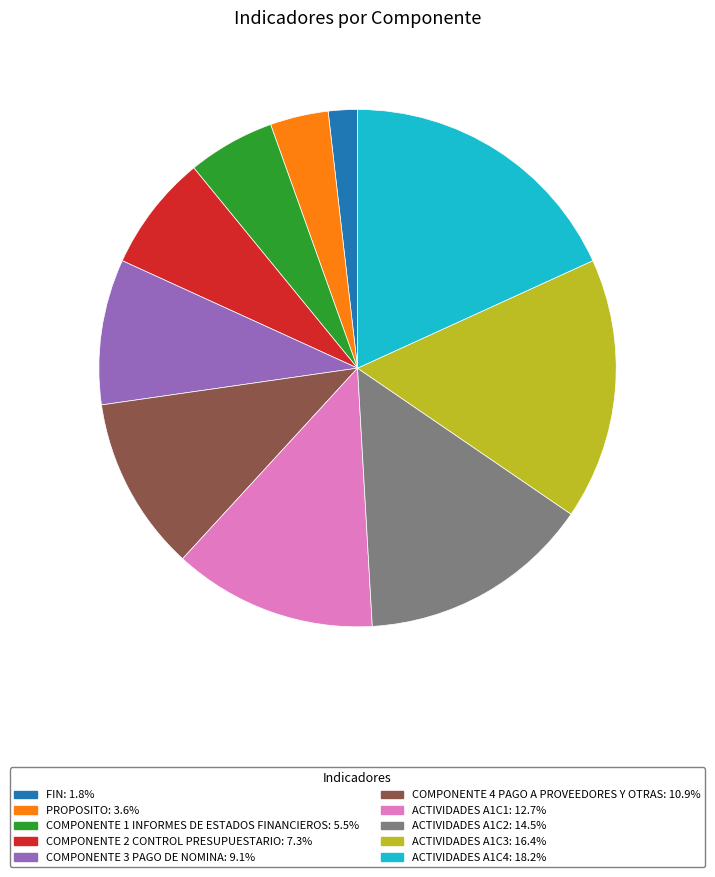

Combined, do COMPONENTE 2 CONTROL PRESUPUESTARIO and ACTIVIDADES A1C4 account for over 50%?

No